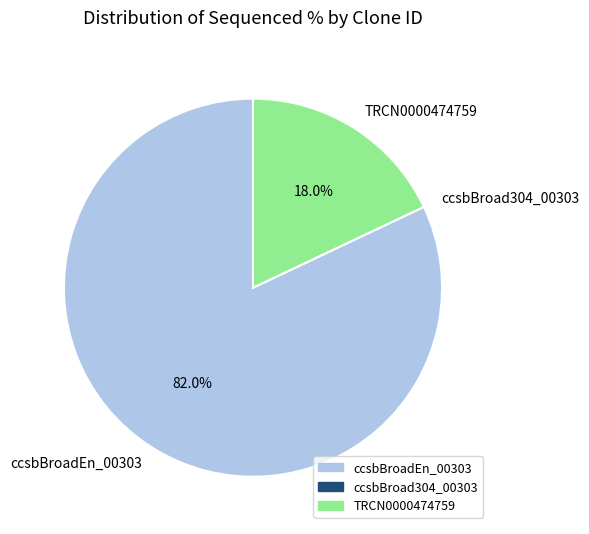

How much of the chart is everything except ccsbBroadEn_00303?

18.0%